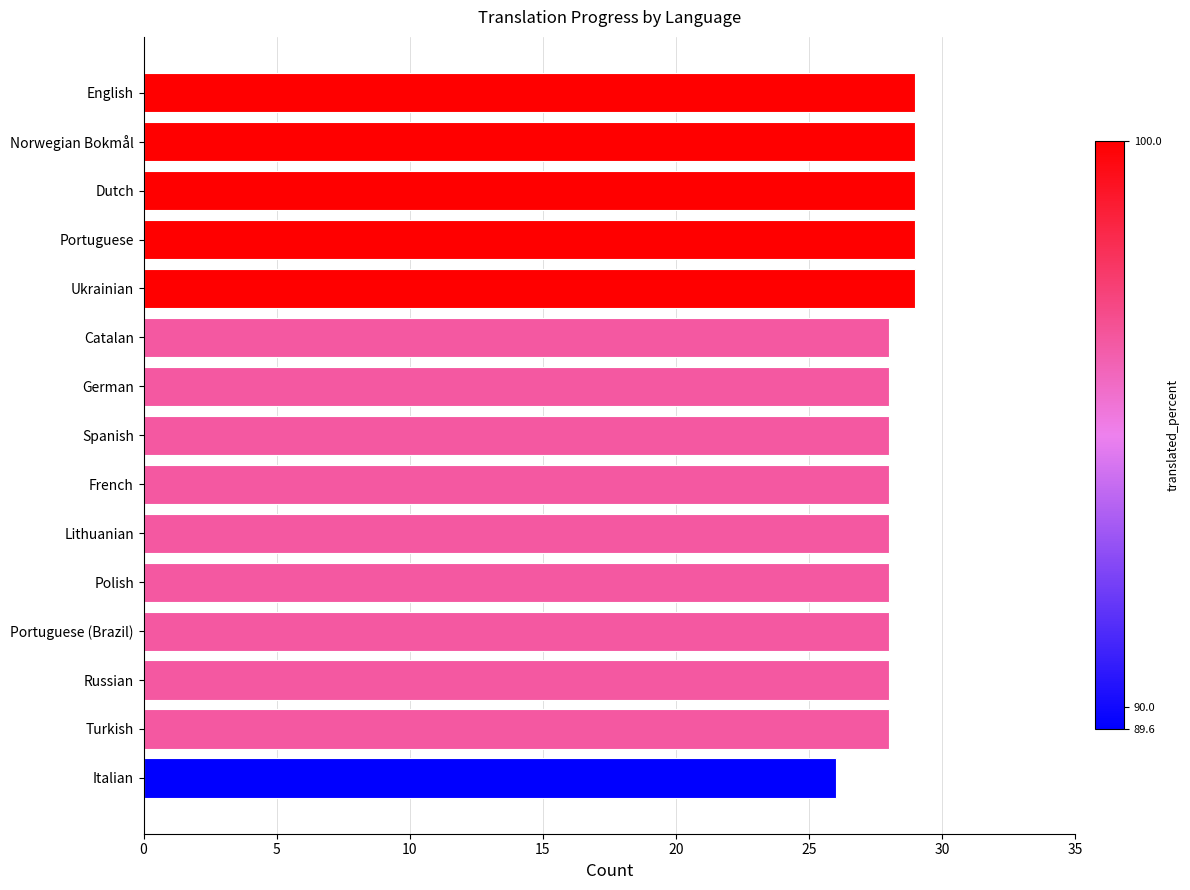

Which has a higher value, Ukrainian or Catalan?

Ukrainian